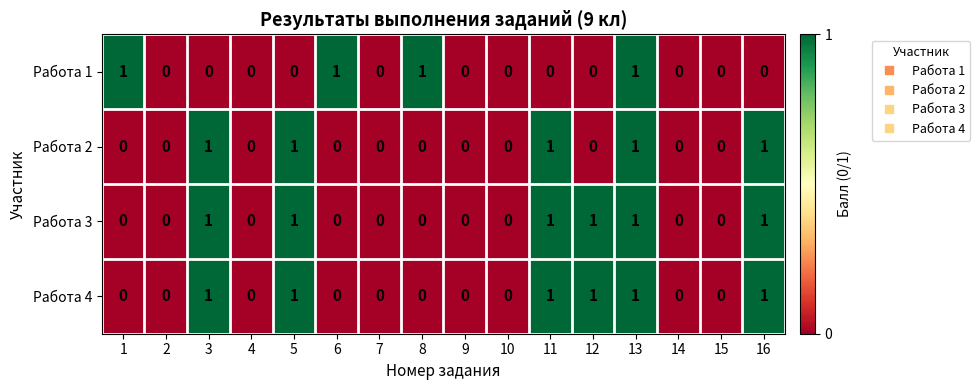

The Работа 1 series shows 1 at 16. True or false?

False